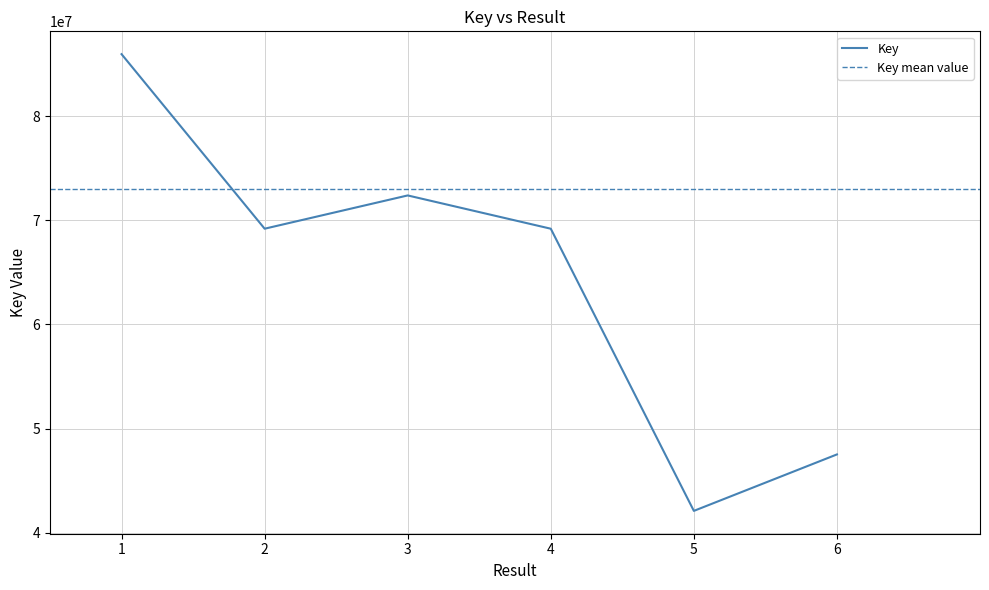

Count the number of categories in the chart.

6